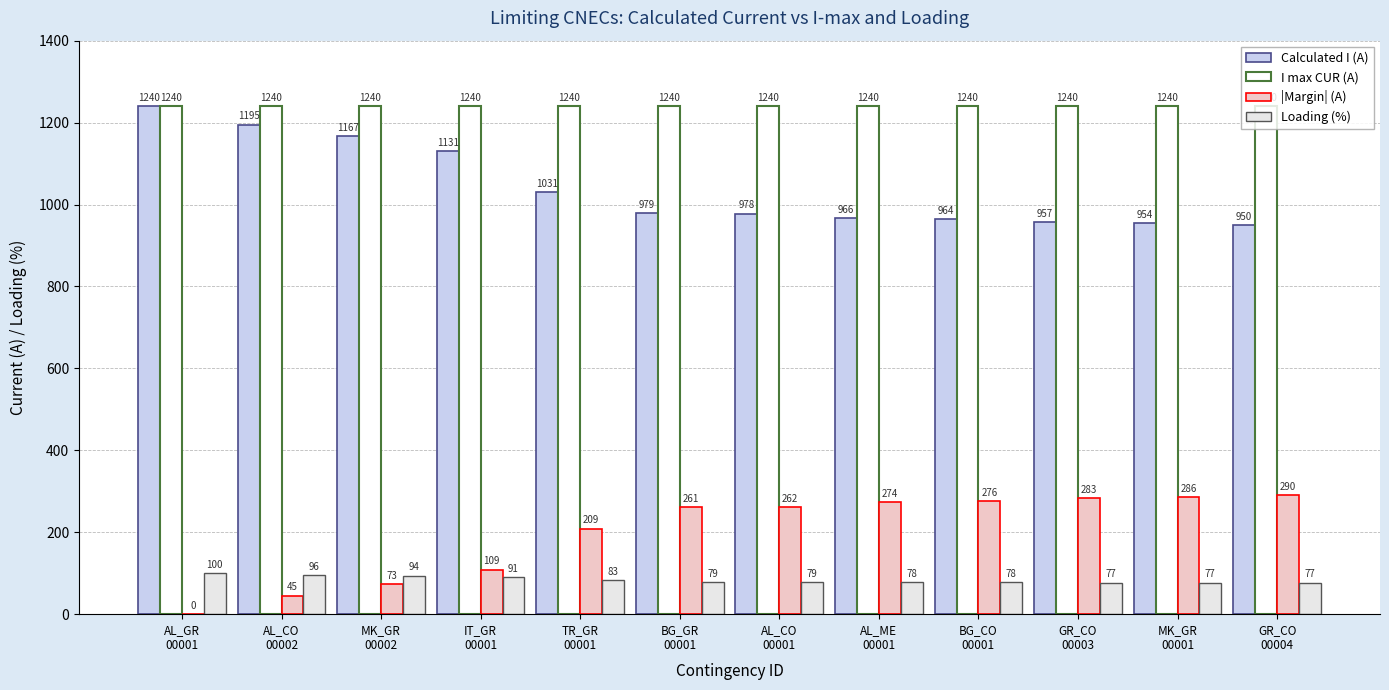

Reading left to right, extract all data points from this chart.

Calculated I (A): 1240	1195	1167	1131	1031	979	978	966	964	957	954	950
I max CUR (A): 1240	1240	1240	1240	1240	1240	1240	1240	1240	1240	1240	1240
|Margin| (A): 0	45	73	109	209	261	262	274	276	283	286	290
Loading (%): 100	96	94	91	83	79	79	78	78	77	77	77